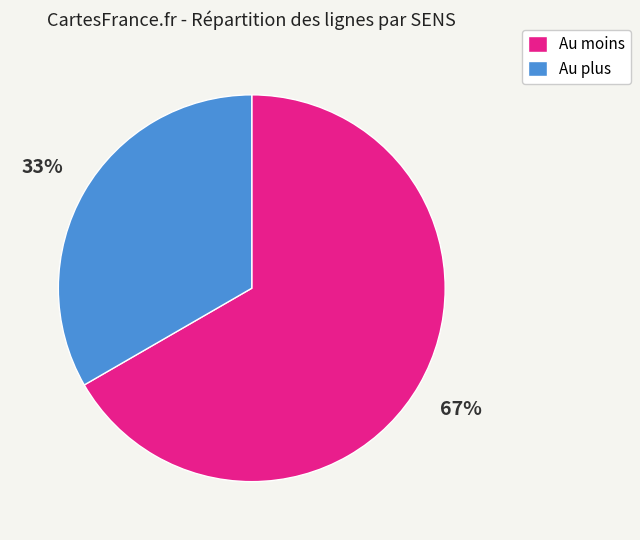

True or false: Au plus accounts for 33% of the total.

True